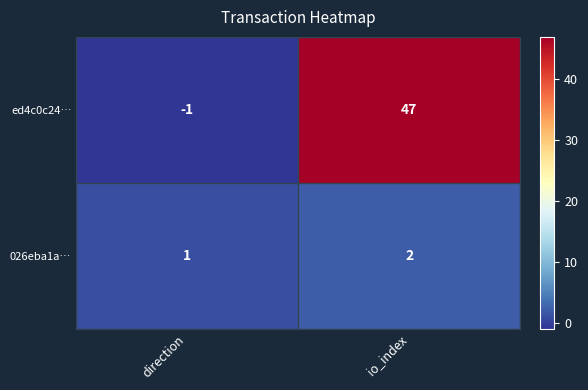

What is the sum of all 026eba1a… values?

3